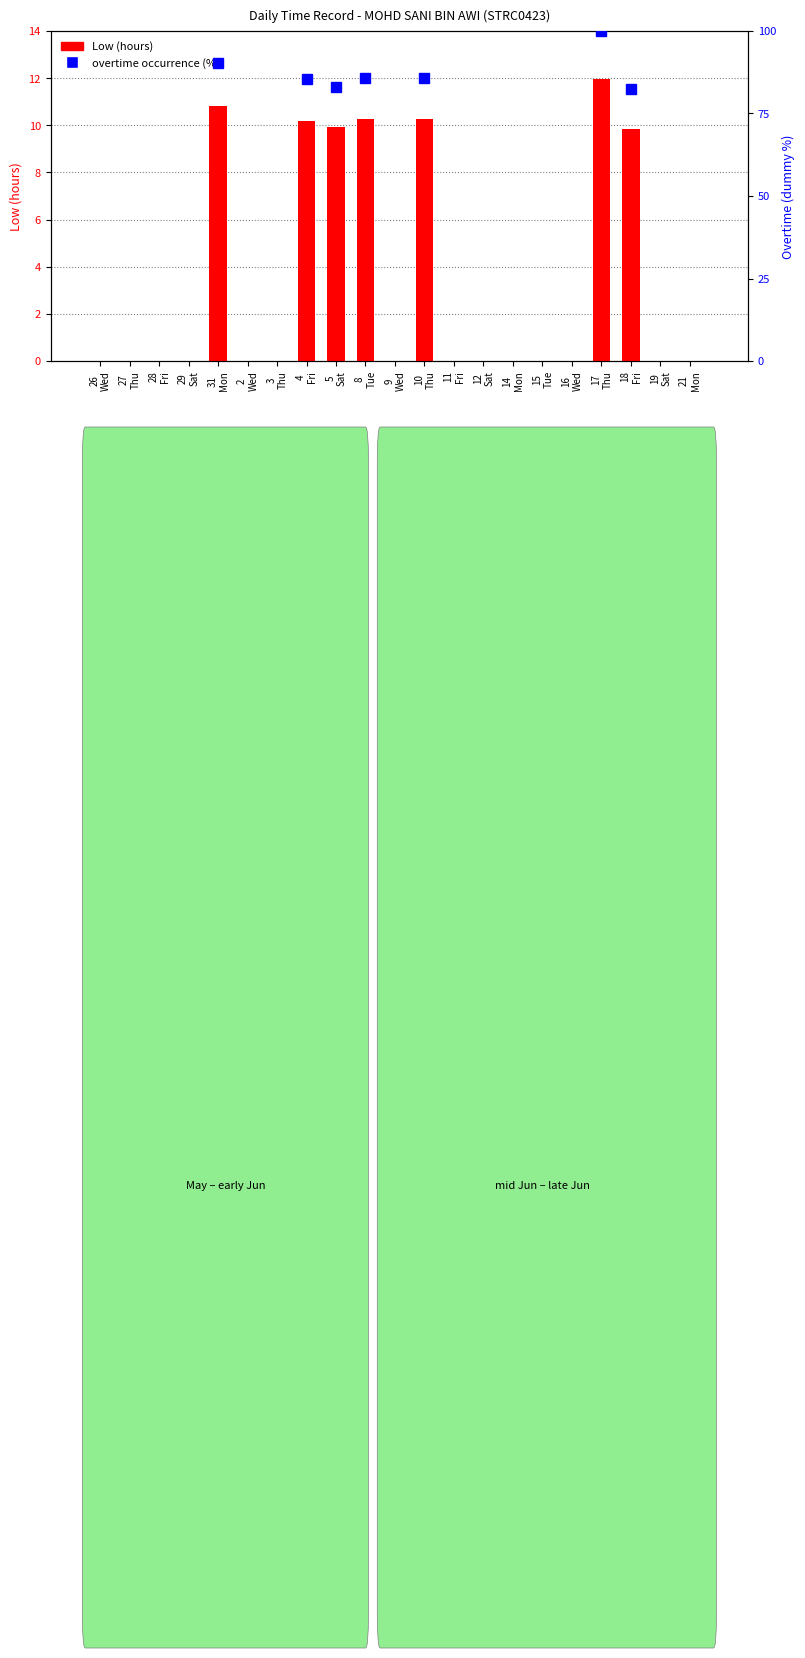

Is it true that the value at 19
Sat is 5.2?

False